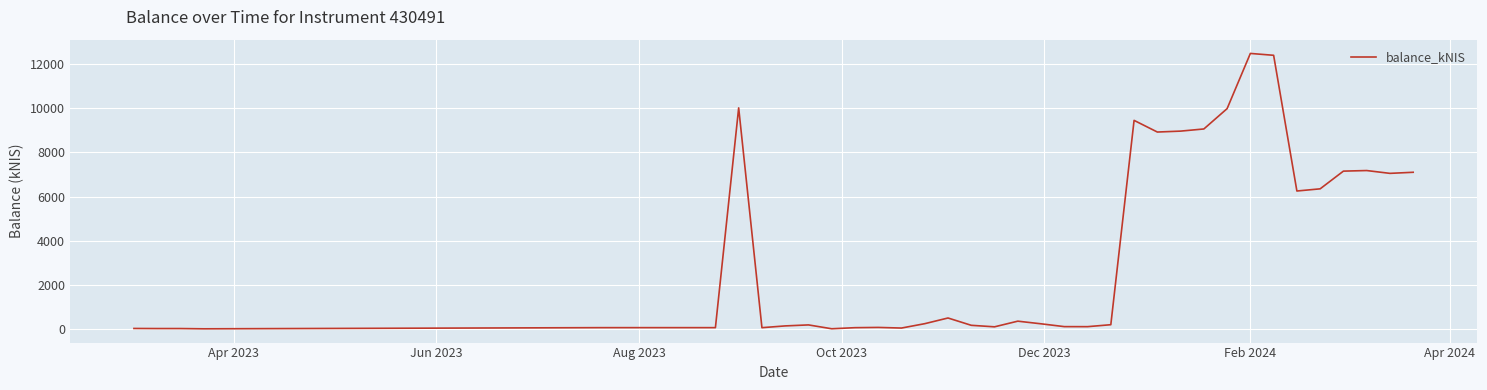

What is the difference between the maximum and minimum values?

12488.0